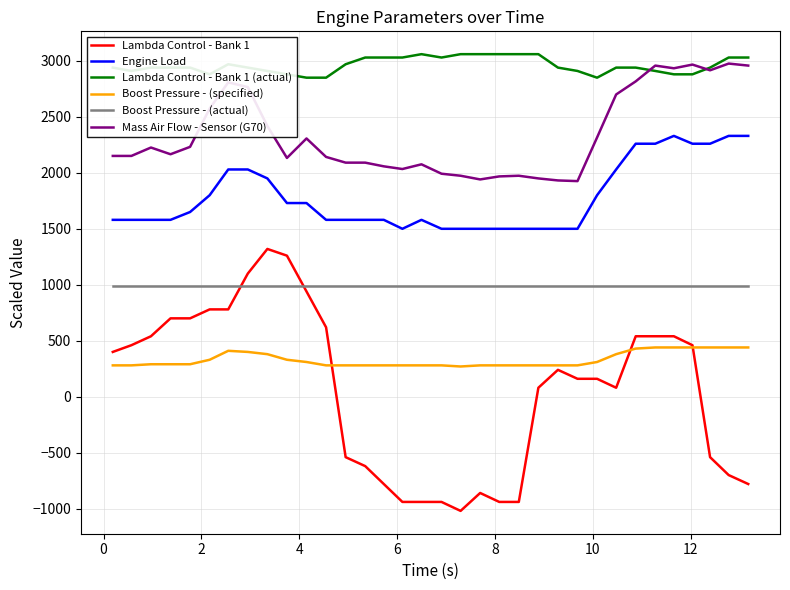

What is the minimum value for Boost Pressure - (specified)?

270.0